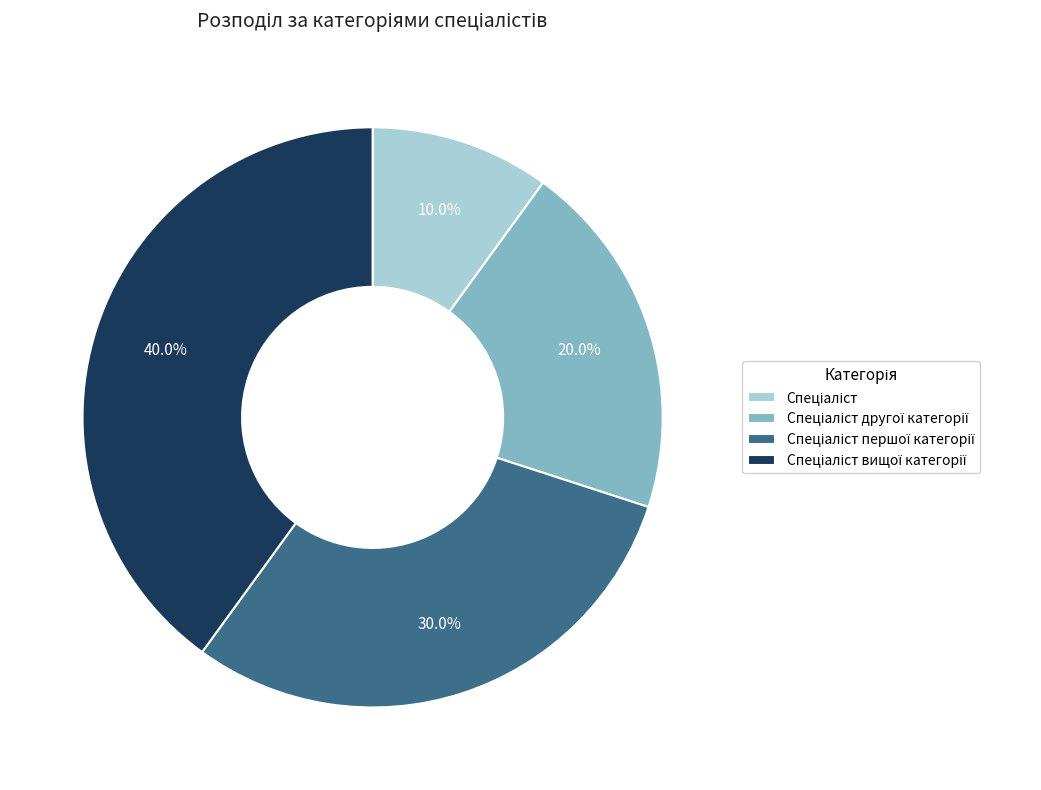

Is there a majority slice in this chart?

No